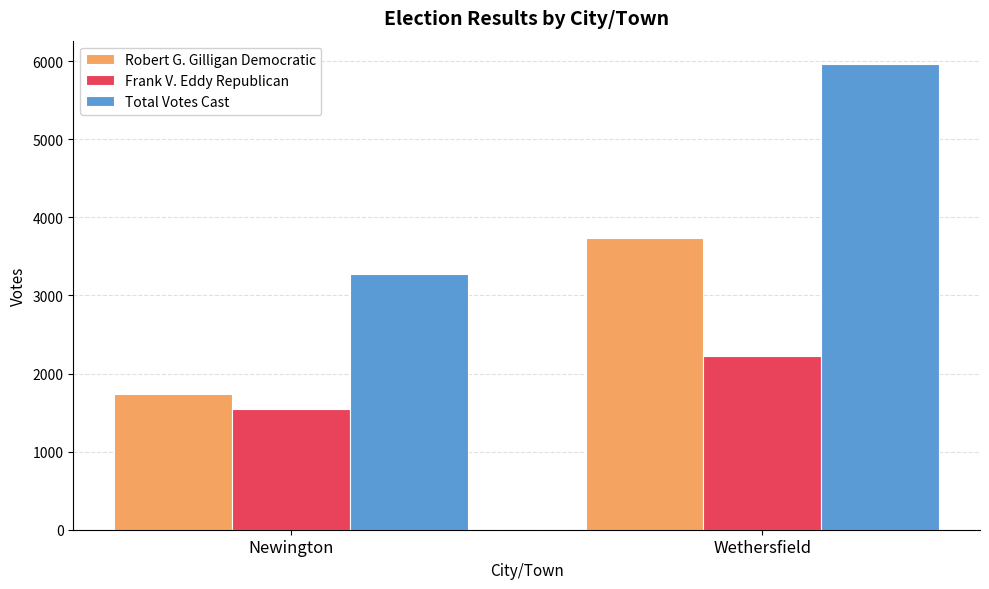

What is the sum of the Frank V. Eddy Republican values at Wethersfield and Newington?

3768